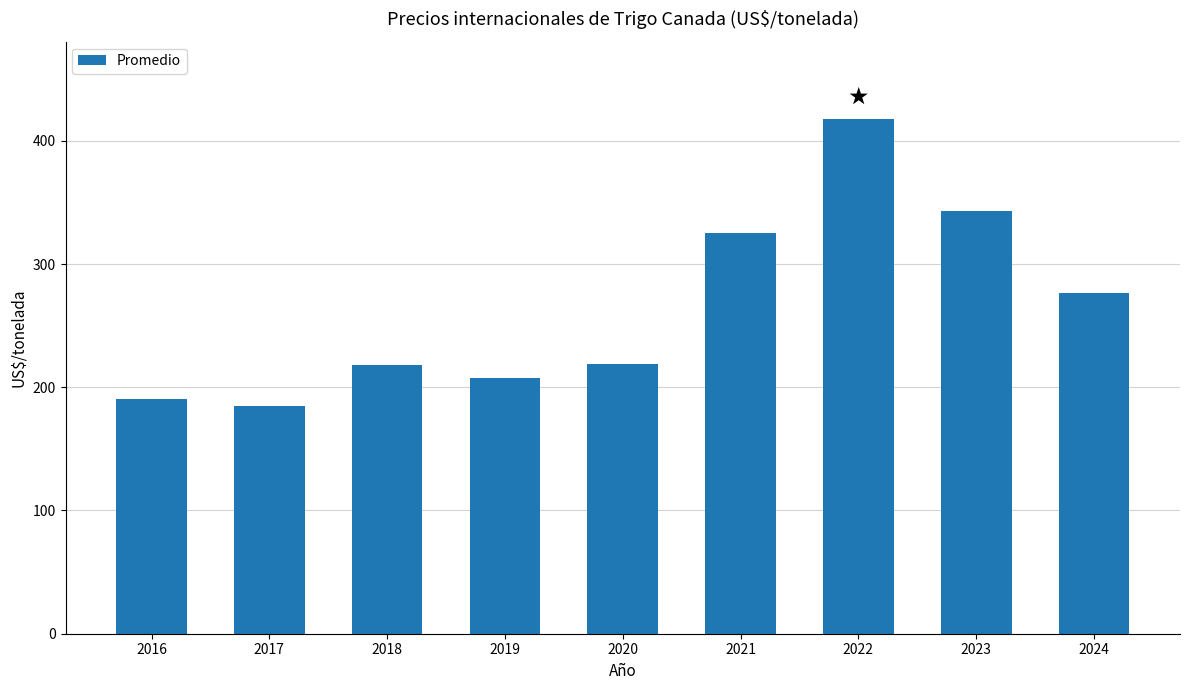

What is the difference between the values at 2018 and 2024?

59.0